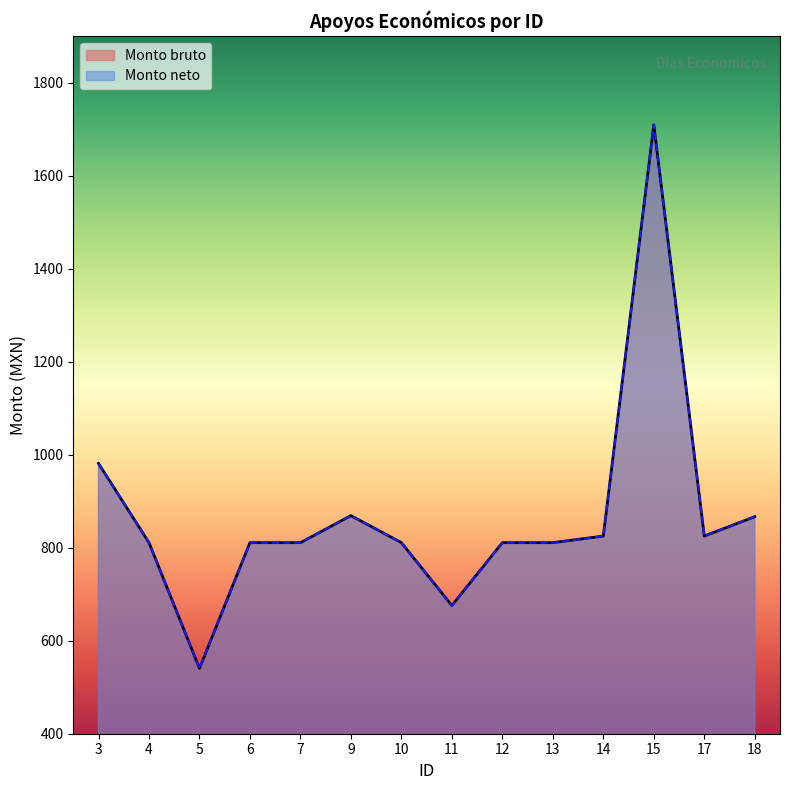

Does the chart display data point markers on the line(s)?

No